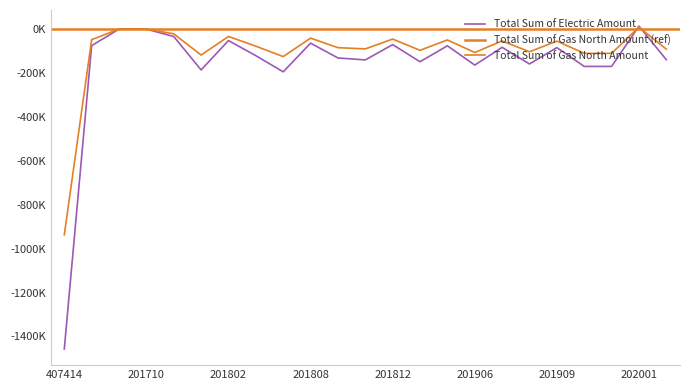

What is the total value across all series at 201802?

-85574.6